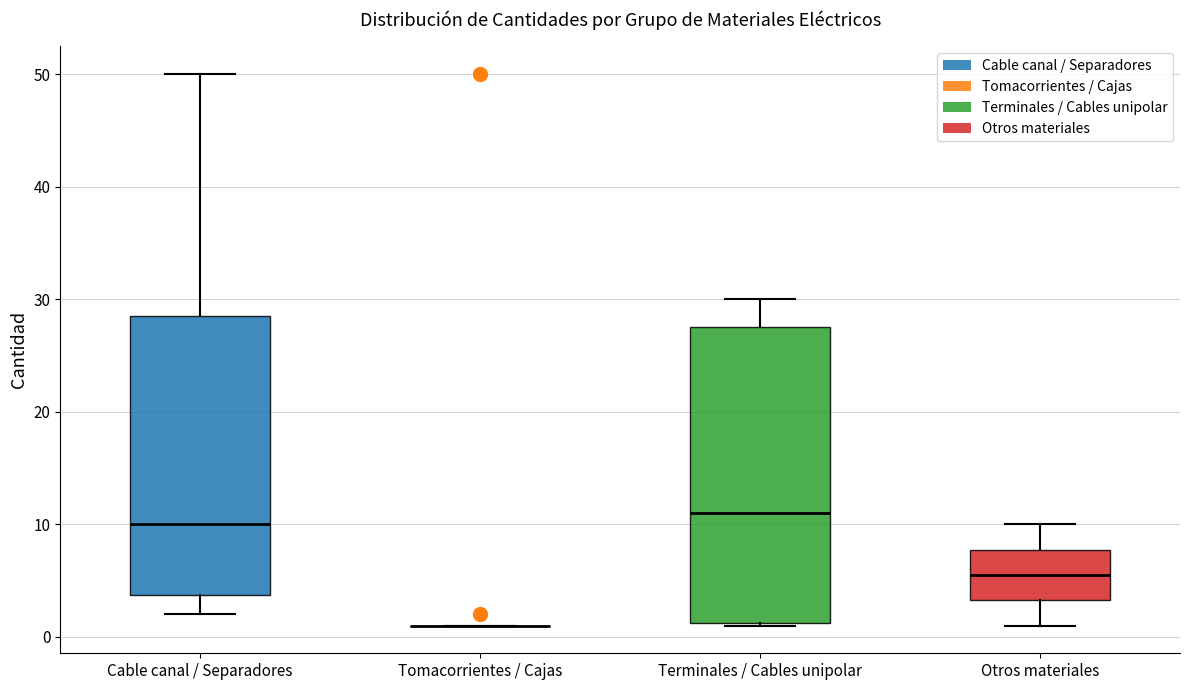

Where does the upper whisker of the box for Terminales / Cables unipolar end on the y-axis? The values are not printed on the chart, so give them approximately, as read against the axis.

30